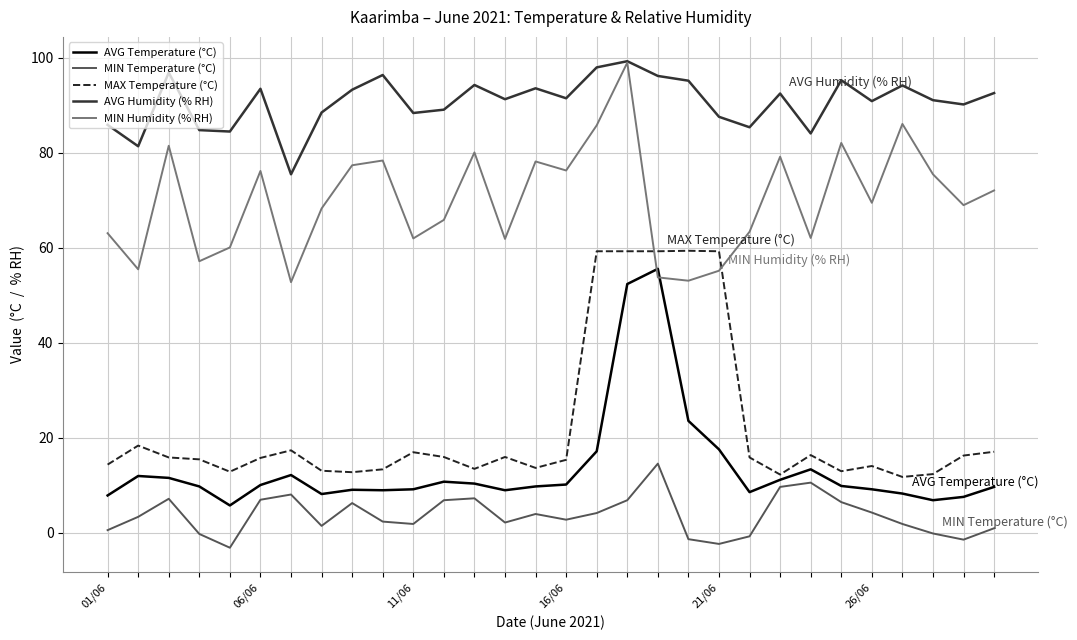

How many lines are shown in the chart?

5